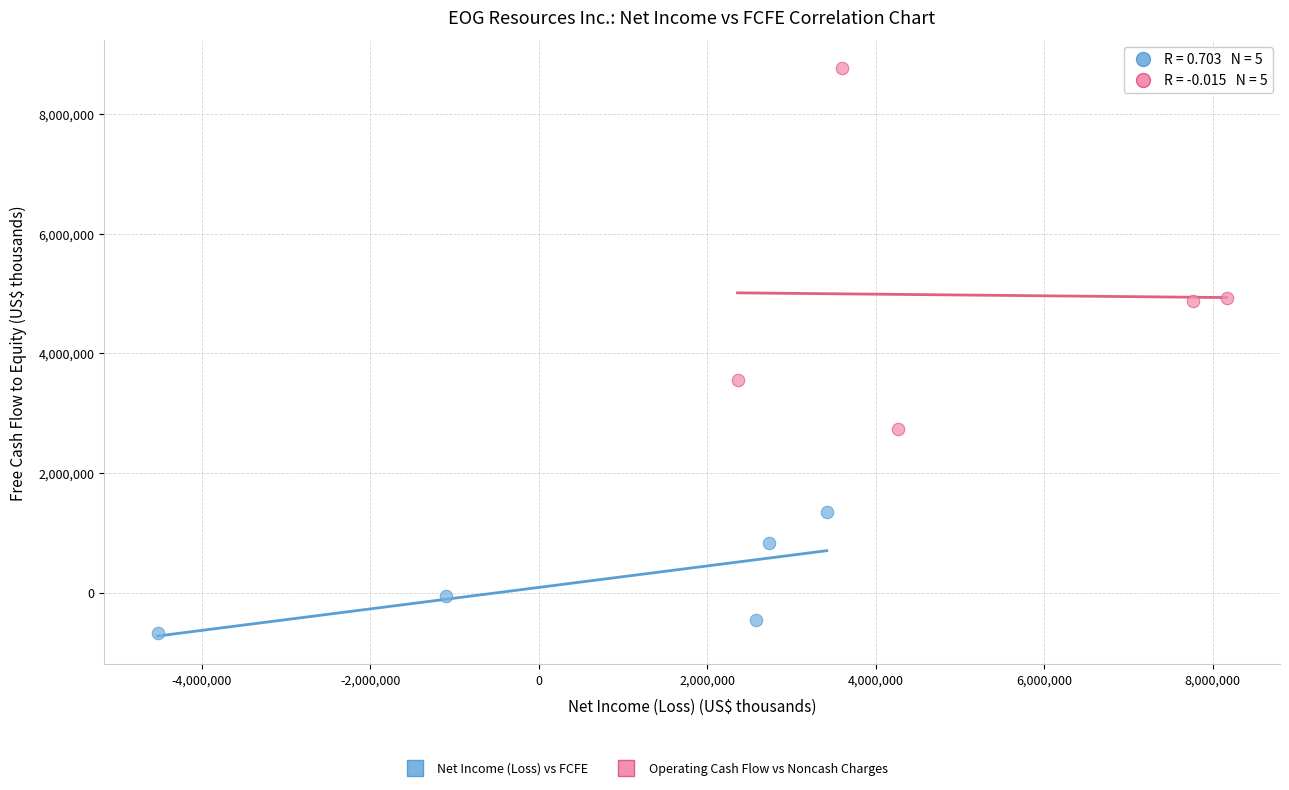

Which series contains the highest Y value?

Operating Cash Flow vs Noncash Charges